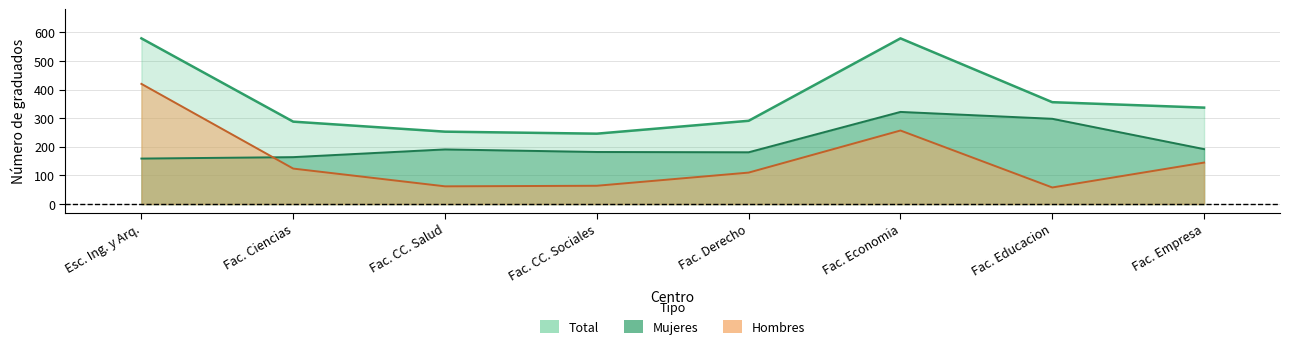

How many times do mujeres and hombres cross each other?

1